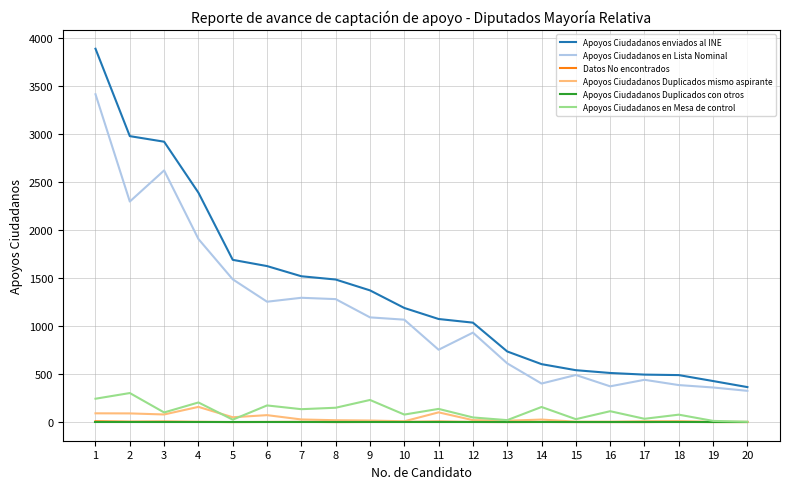

Which series changed the most between 5 and 13?

Apoyos Ciudadanos enviados al INE